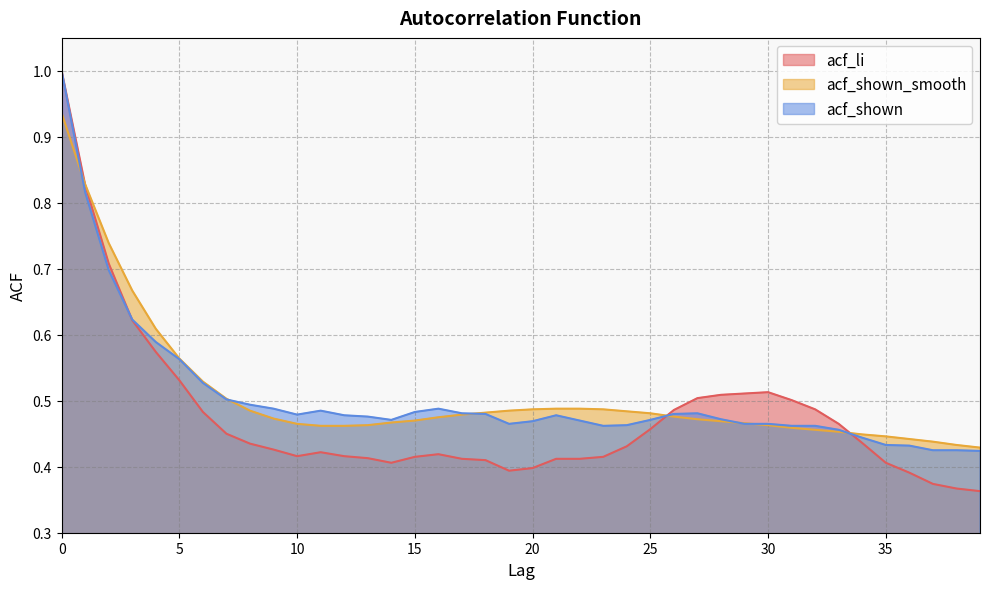

At how many categories does at least one series exceed 0?

40